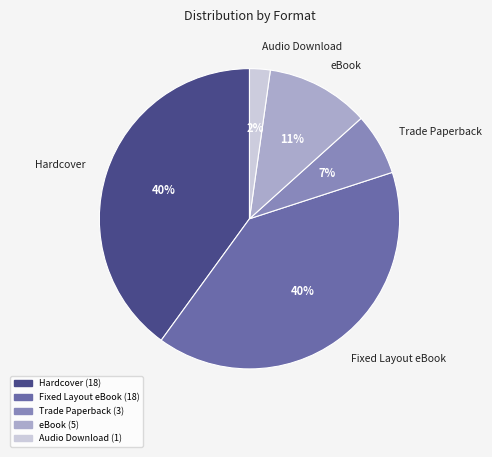

How many slices are in this pie chart?

5